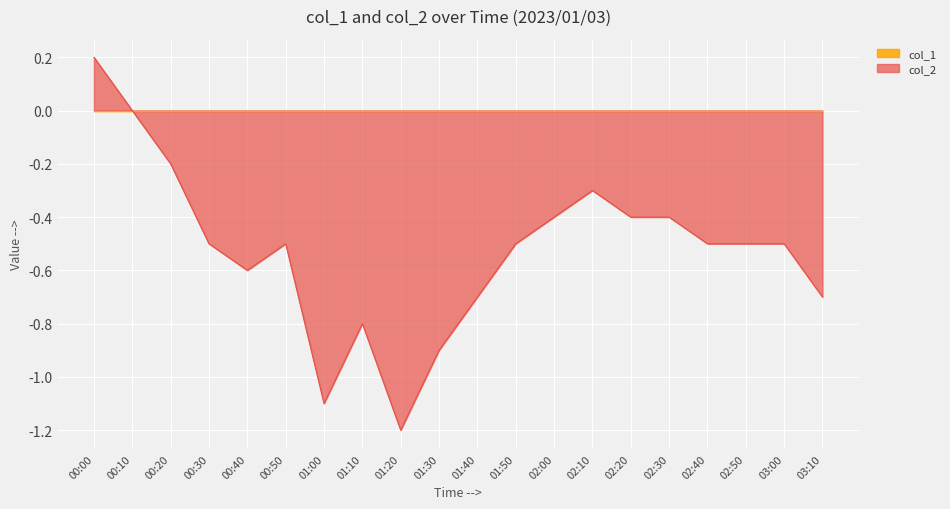

What is the smallest value displayed?

-1.2